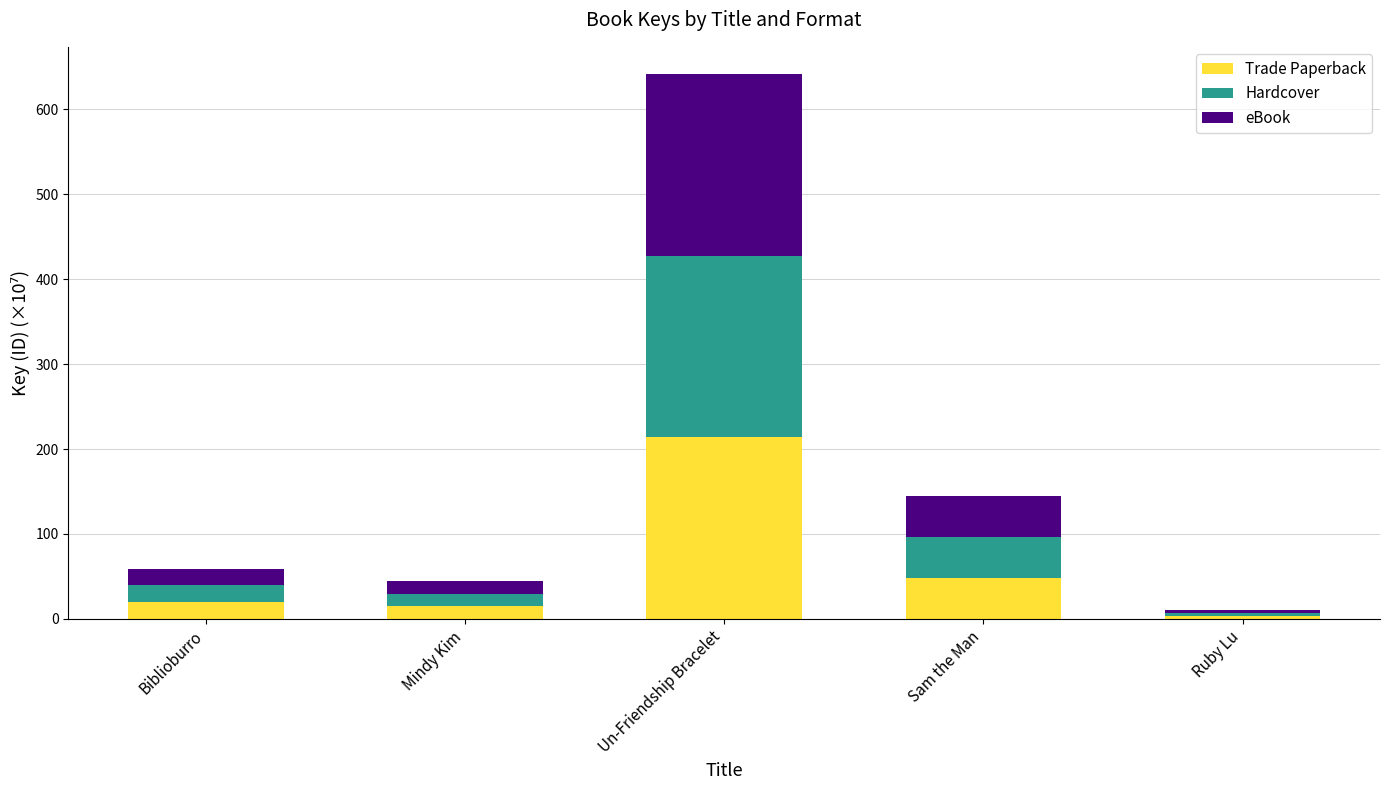

Are the bars grouped side by side (vs. stacked)?

No